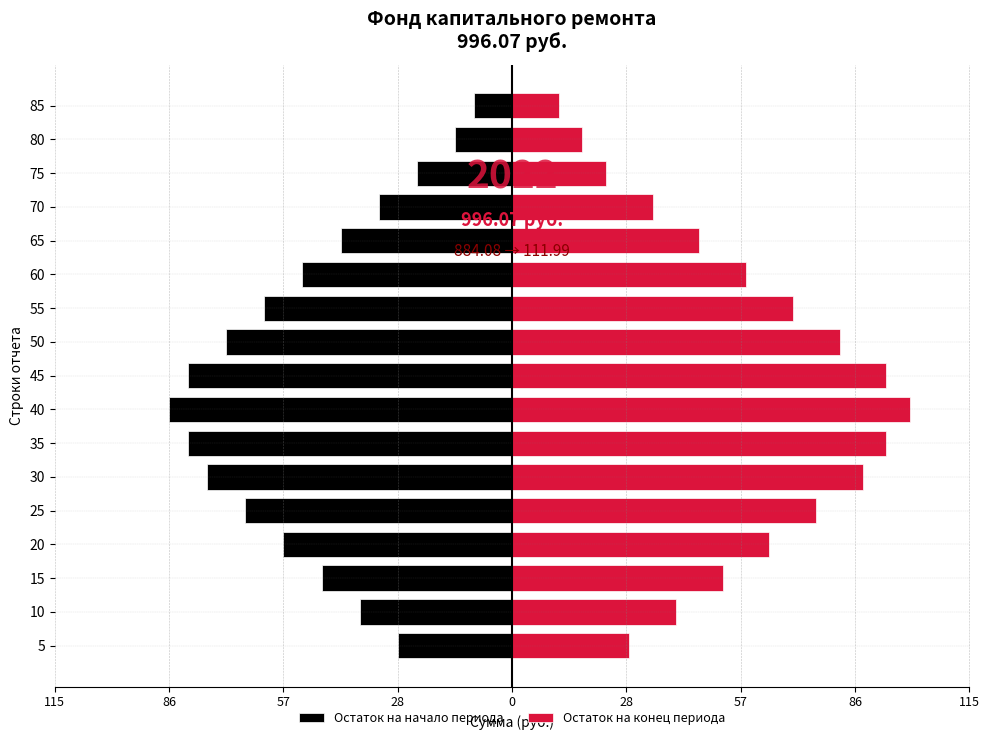

How many bars are there in each group?

2